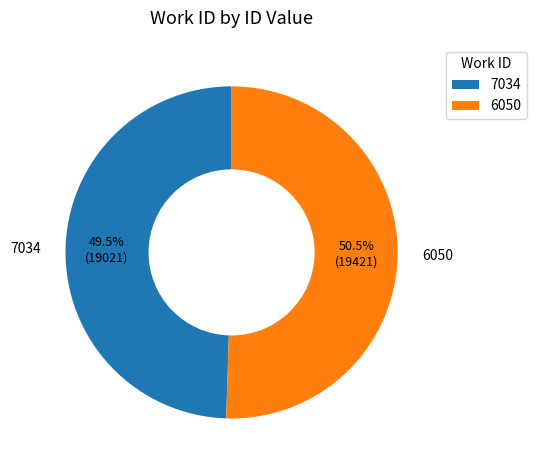

To the nearest percent, what is the combined percentage of 7034 and 6050?

100%